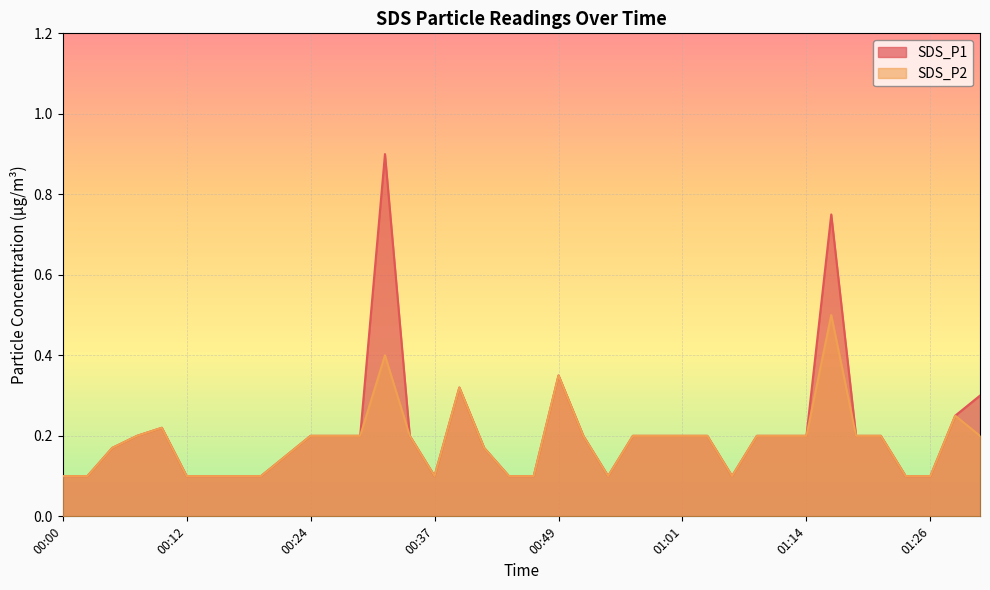

Between 00:54 and 01:31, which series saw the biggest shift?

SDS_P1